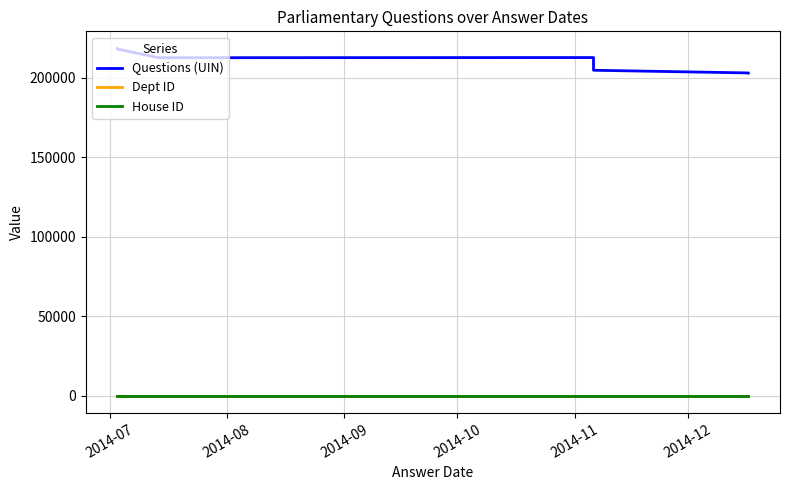

What is the greatest value displayed?

218270